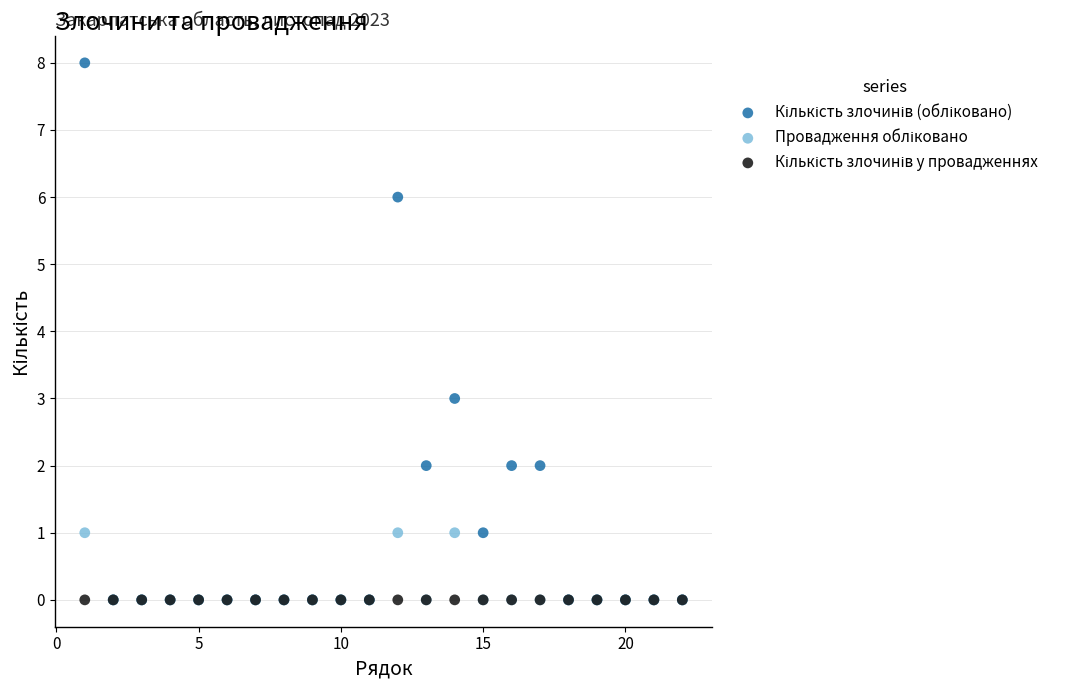

Across all series, what Y value is closest to 4?

3